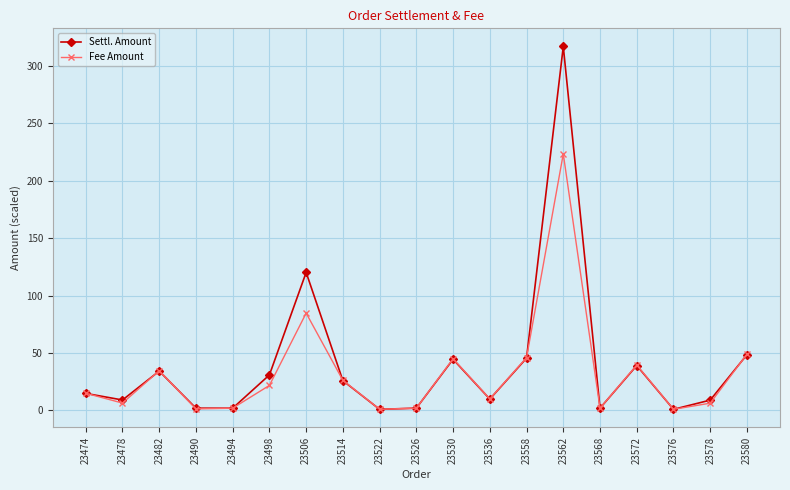

Which series has the widest spread of values?

Settl. Amount